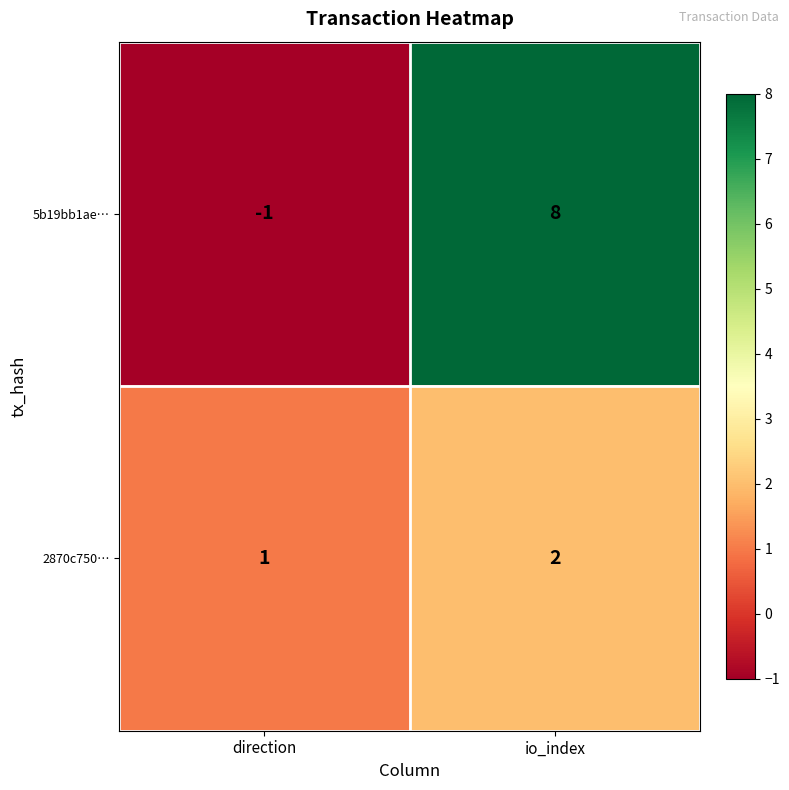

What is the greatest value displayed?

8